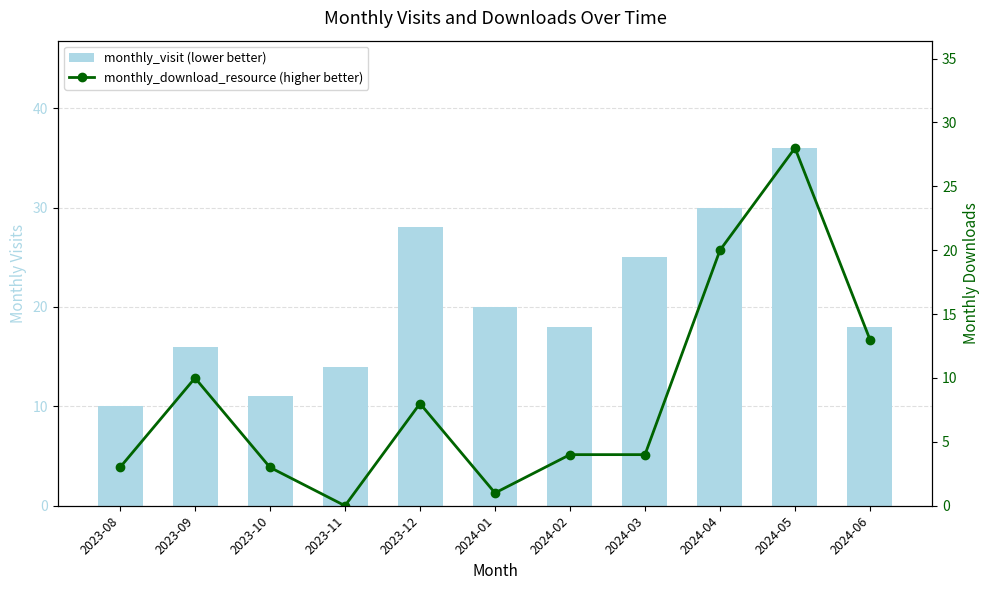

Which category has the lowest value across all series?

2023-11